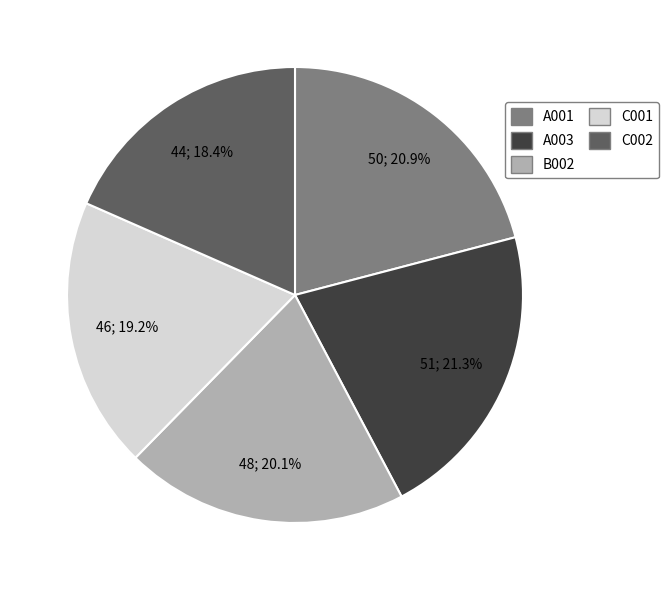

Which has a higher value, C001 or A003?

A003